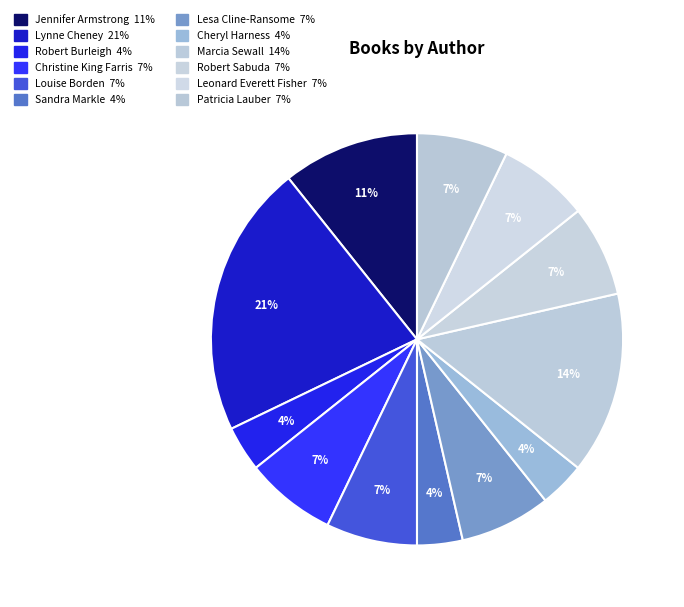

Is there any slice that represents more than half of the pie?

No